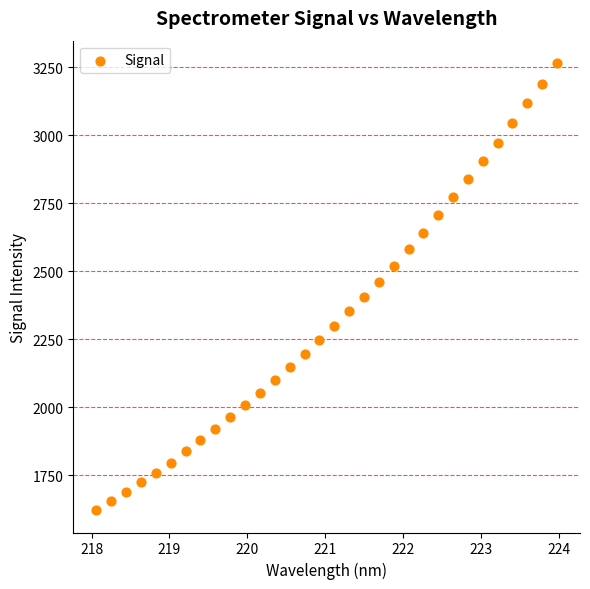

What is the range of X values (max minus min)?

5.9